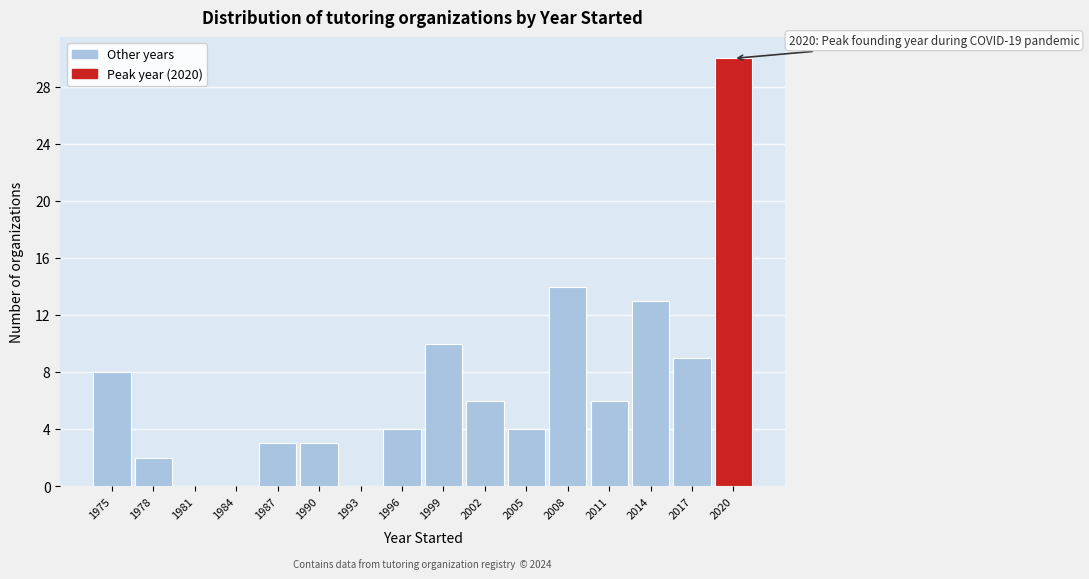

Reading left to right, extract all data points from this chart.

1975=8	1978=2	1981=0	1984=0	1987=3	1990=3	1993=0	1996=4	1999=10	2002=6	2005=4	2008=14	2011=6	2014=13	2017=9	2020=30